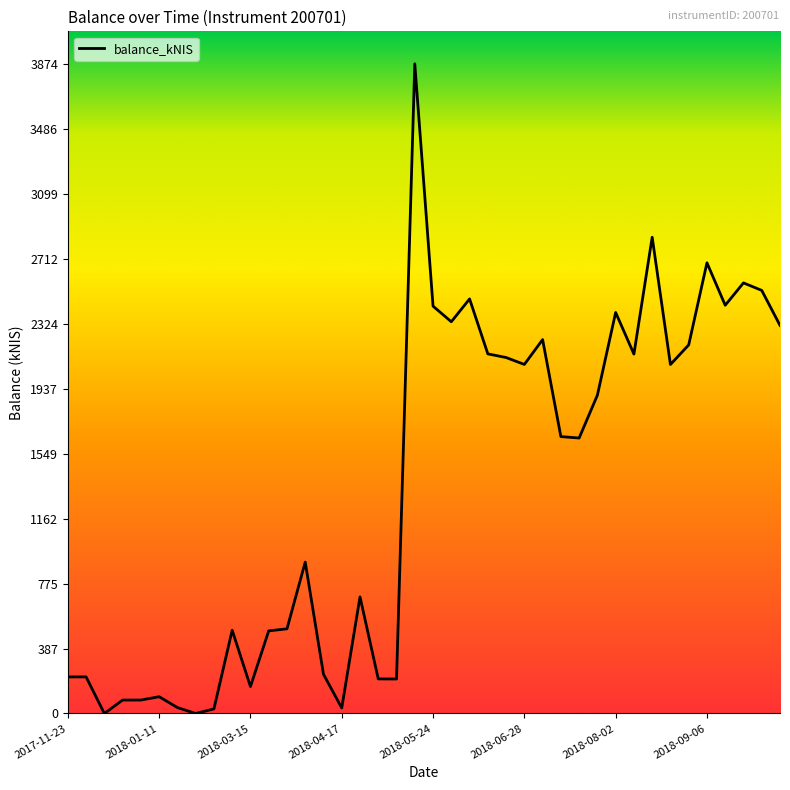

What is the sum of all values?

53746.7